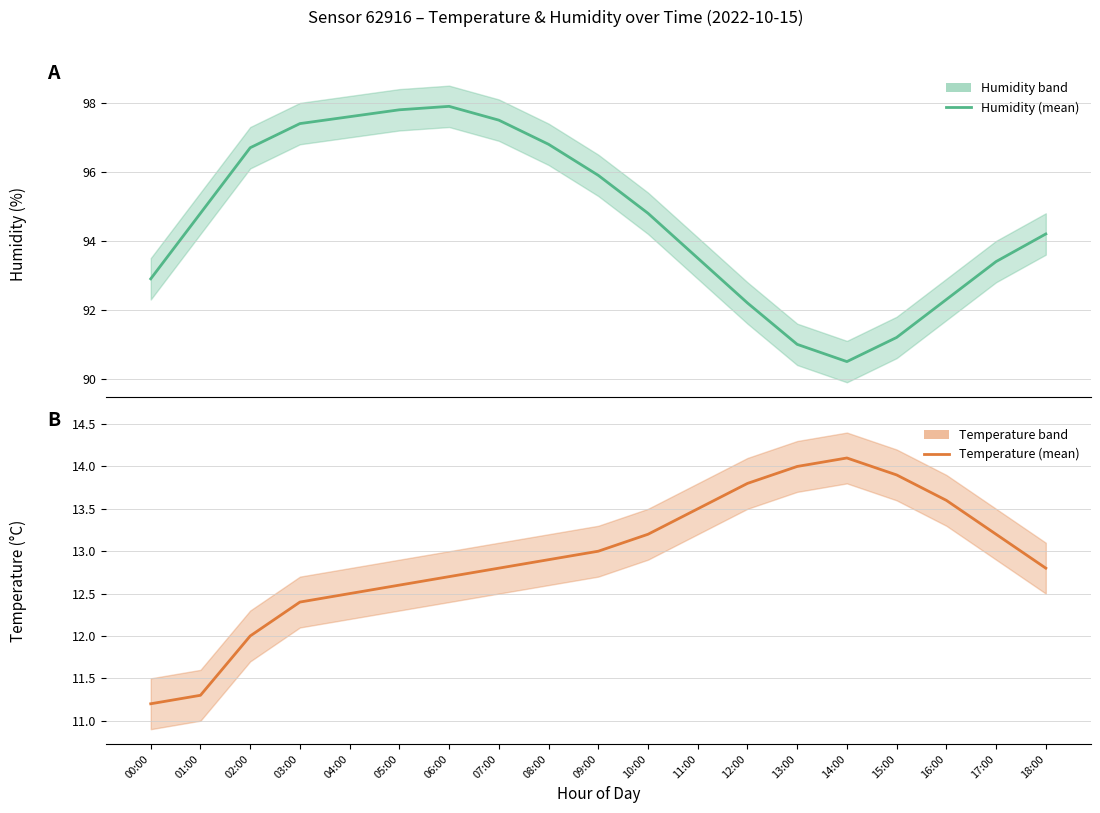

Is the value of humidity at 08:00 greater than the value of temperature at 05:00?

Yes